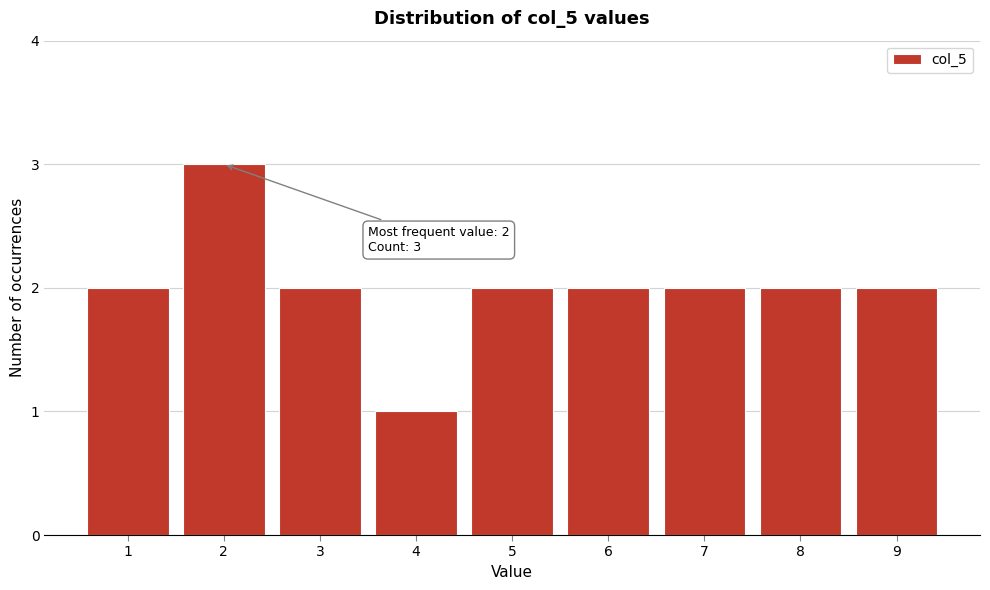

Reading left to right, list all the values displayed in this chart.

1=2	2=3	3=2	4=1	5=2	6=2	7=2	8=2	9=2